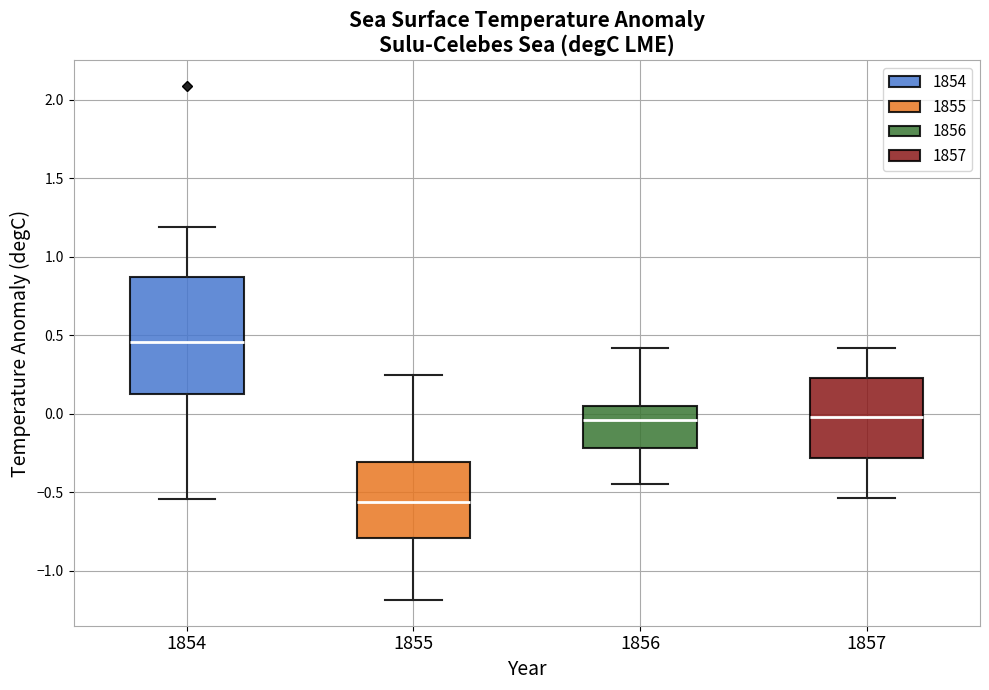

Where does the median line of the box at x = 1854 sit on the y-axis? The values are not printed on the chart, so give them approximately, as read against the axis.

0.45